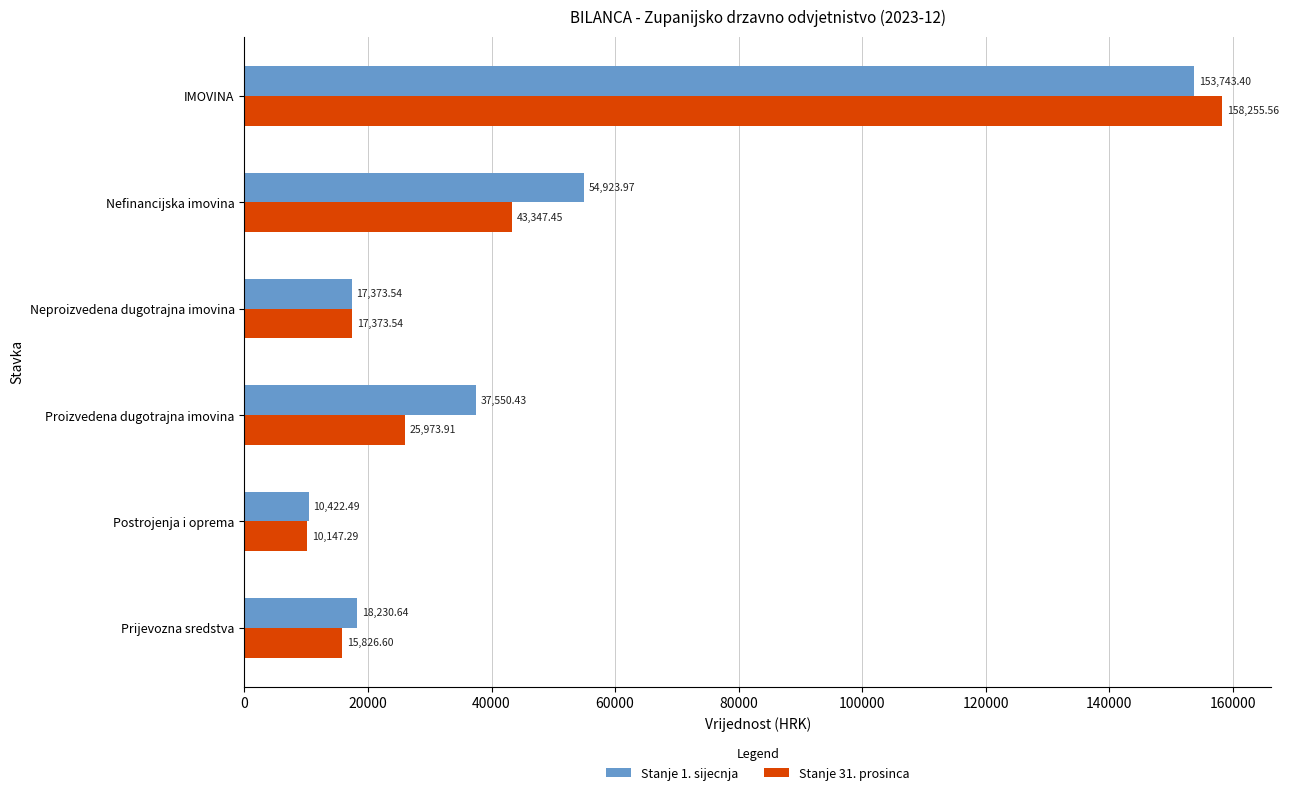

At which label is Stanje 1. sijecnja closest to 82082?

Nefinancijska imovina